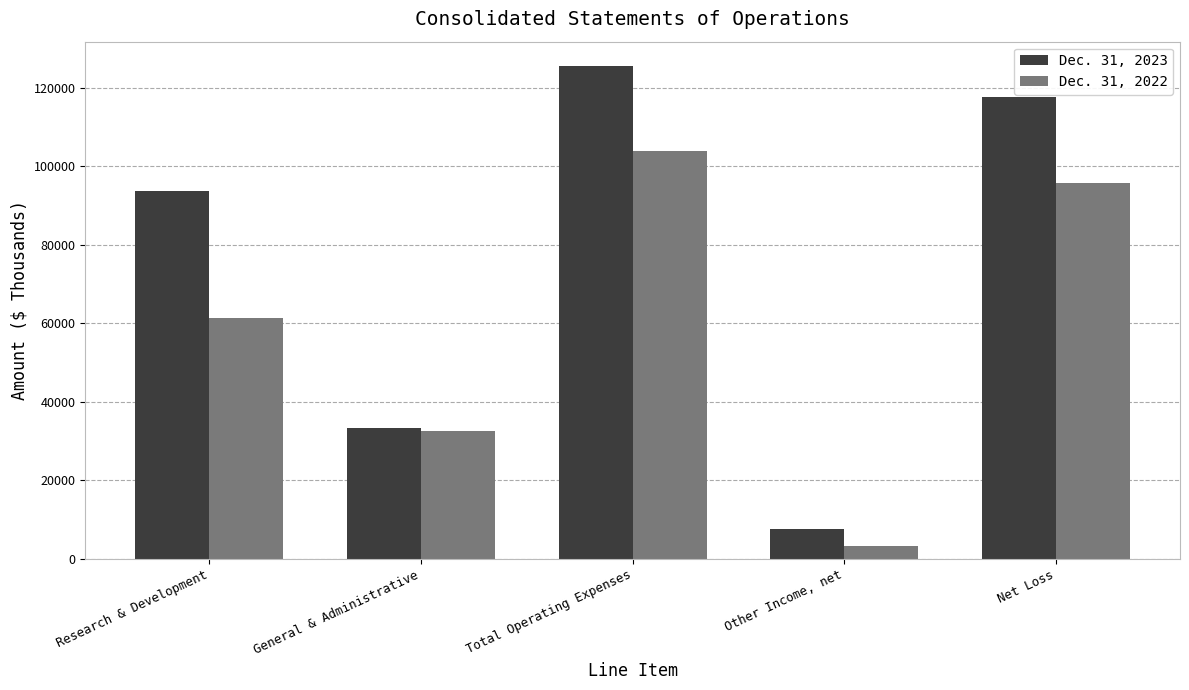

What are all the series names shown in the legend?

Dec. 31, 2023, Dec. 31, 2022